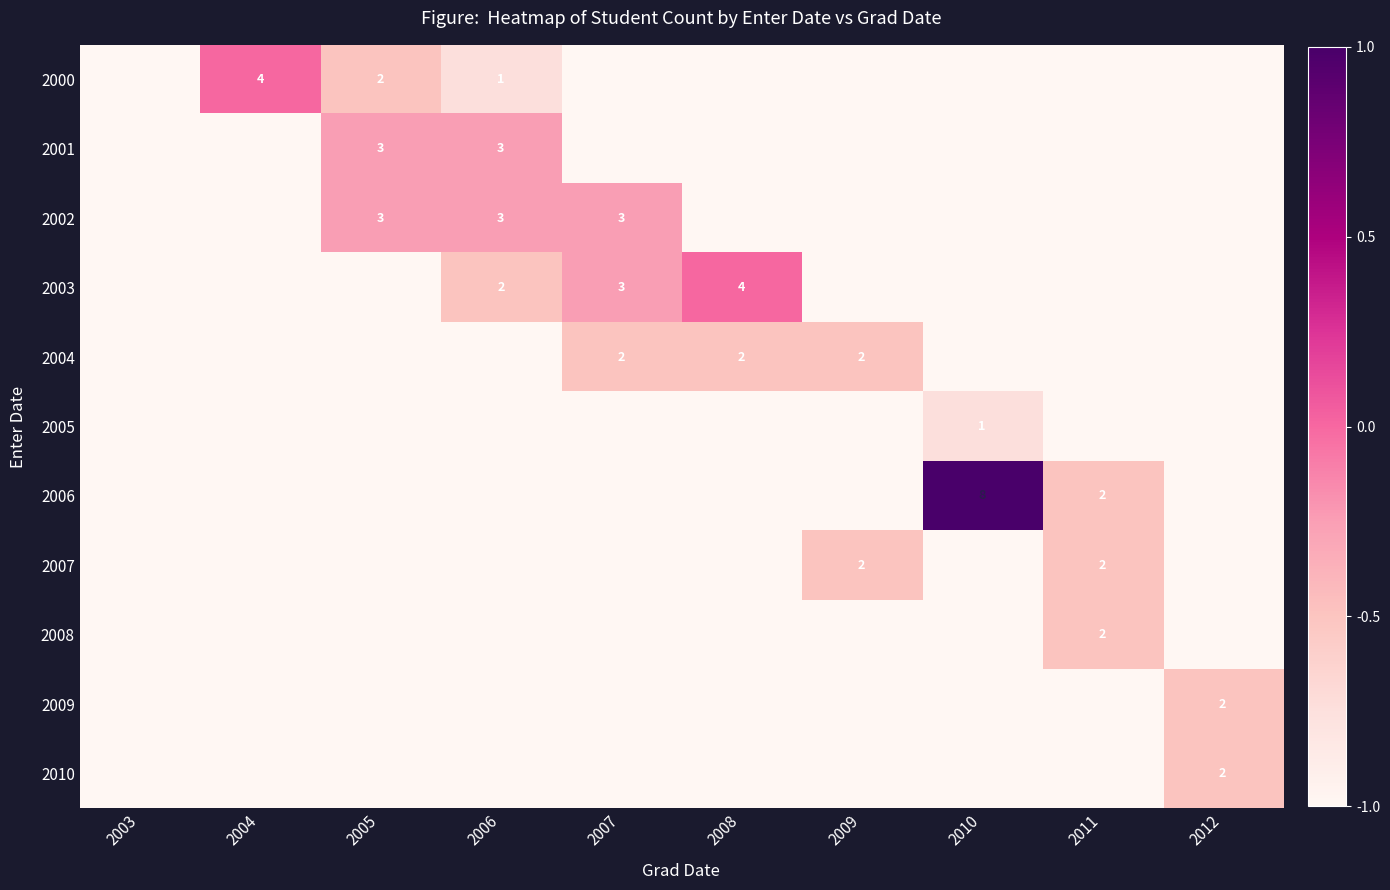

At how many categories does at least one series exceed 0?

1